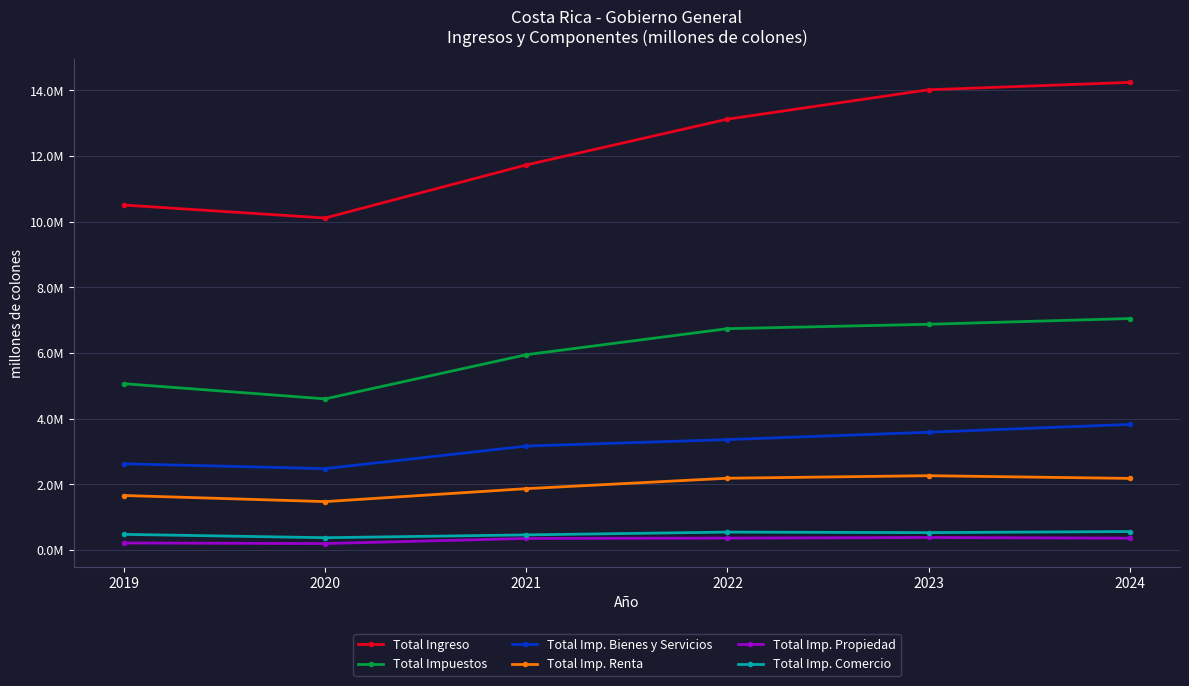

Reading right to left, transcribe all the data shown in this chart.

Total Ingreso: 14241838.2	14017747.4	13122068.6	11728418.5	10112762.5	10505947.0
Total Impuestos: 7050962.6	6876209.8	6742406.0	5950111.8	4604229.4	5066652.1
Total Imp. Bienes y Servicios: 3827492.6	3588497.4	3364213.7	3167228.5	2480254.3	2627758.3
Total Imp. Renta: 2182240.3	2265116.6	2187837.5	1870787.3	1476058.1	1661937.4
Total Imp. Propiedad: 362254.1	383343.4	364560.3	354433.3	198322.8	215921.0
Total Imp. Comercio: 564688.0	531849.0	547502.4	462463.8	376611.5	478605.0